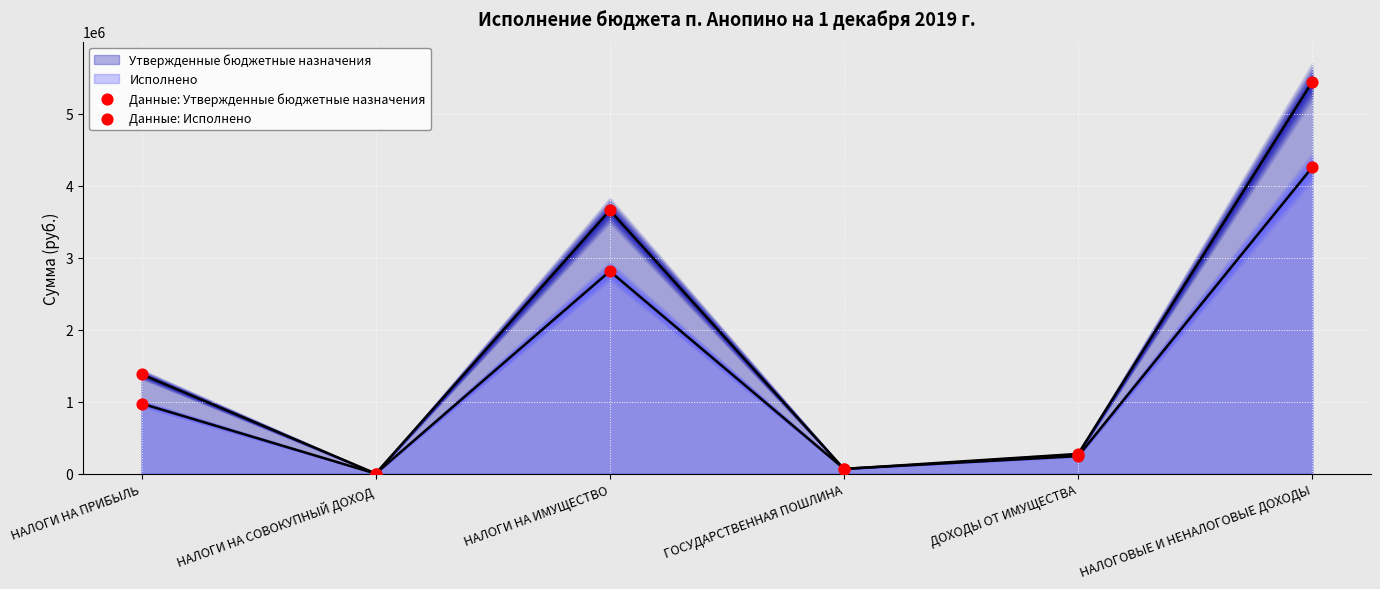

Which series contains the lowest Y value?

Данные: Исполнено